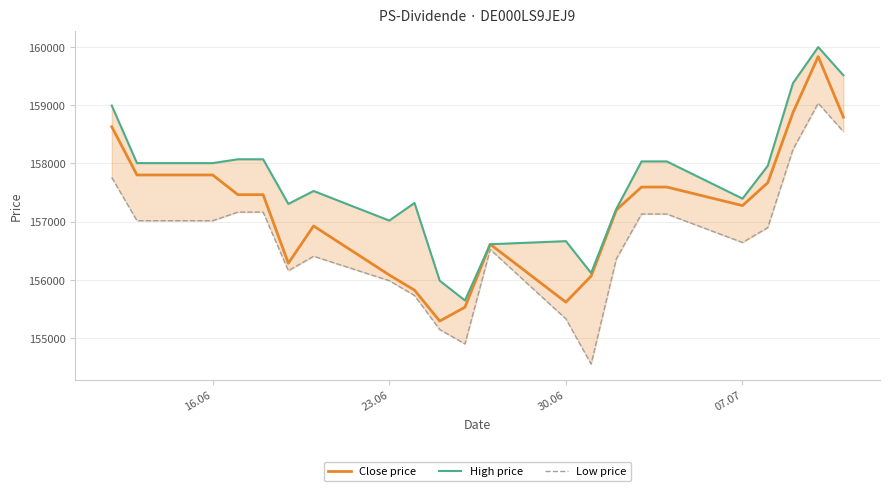

How many data points does each series have?

22